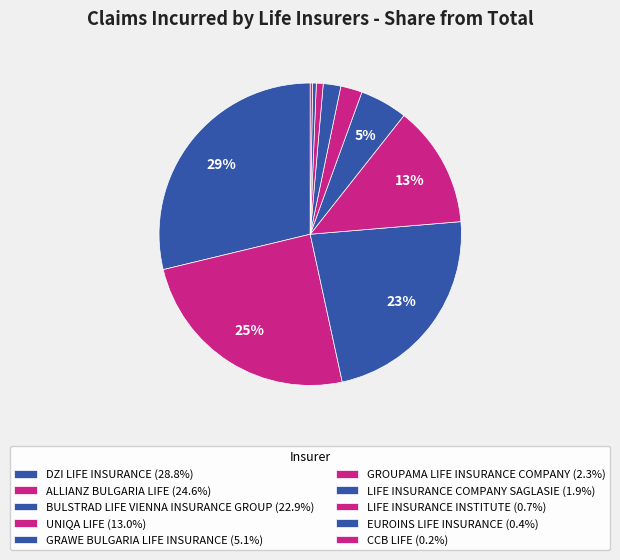

Does any single category account for the majority?

No